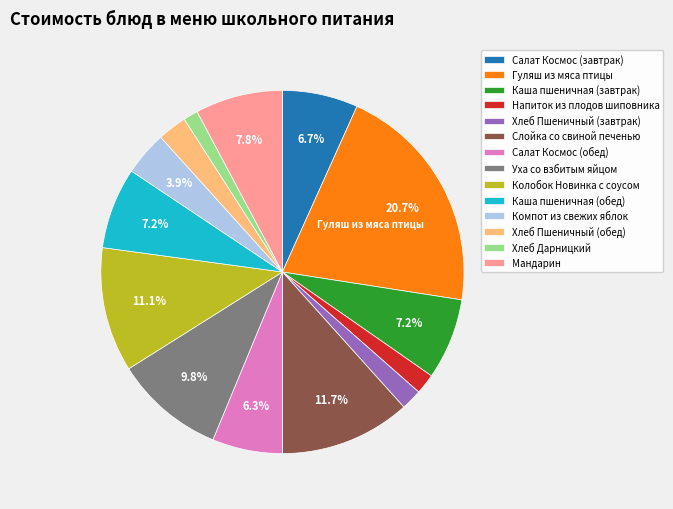

What is the largest slice in the pie chart?

Гуляш из мяса птицы